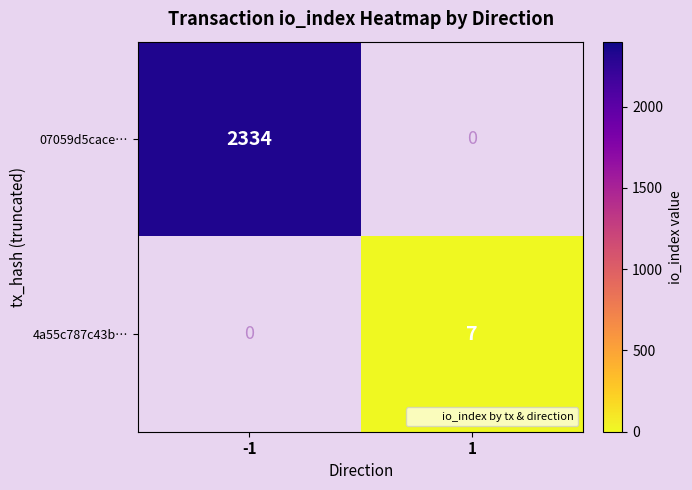

Reading left to right, transcribe all the data shown in this chart.

07059d5cace…: 2334	0
4a55c787c43b…: 0	7